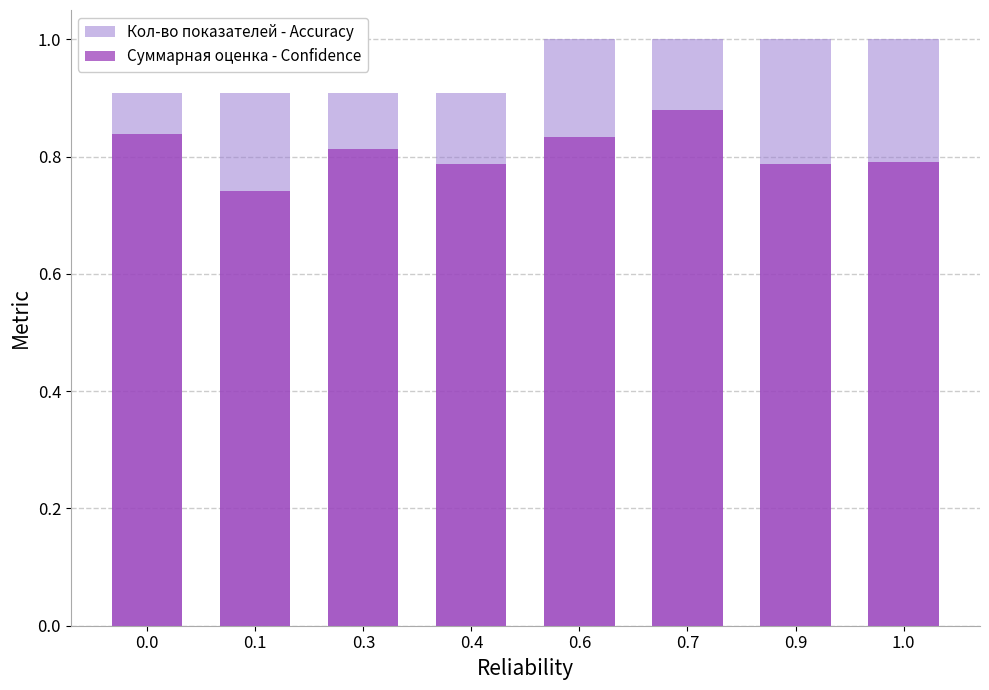

What is the maximum value shown in the chart?

1.0